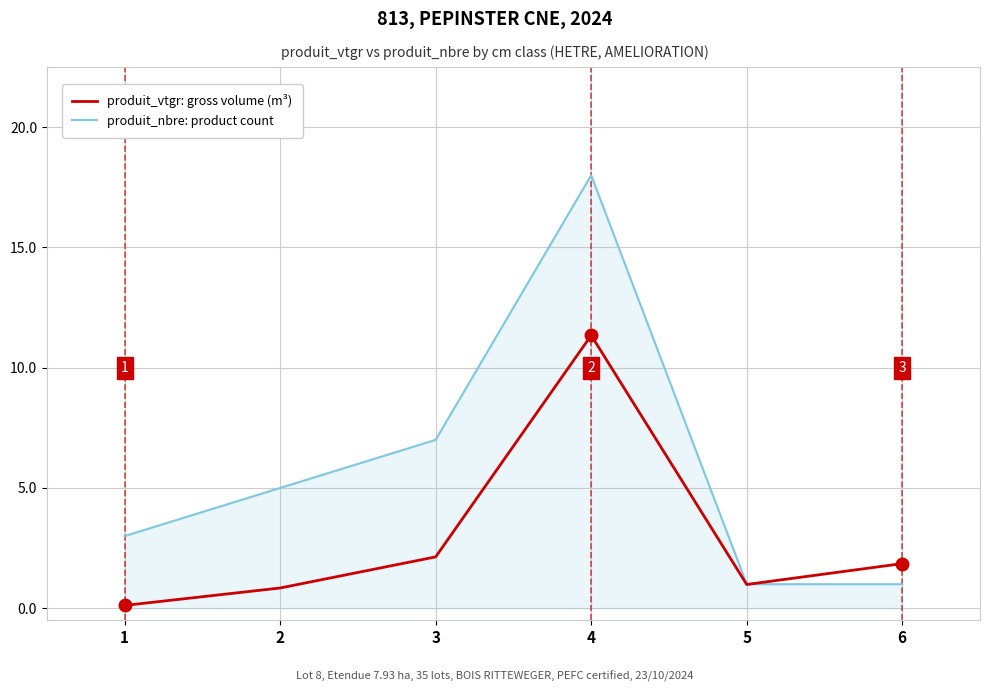

What is the total value across all series at 5?

2.0